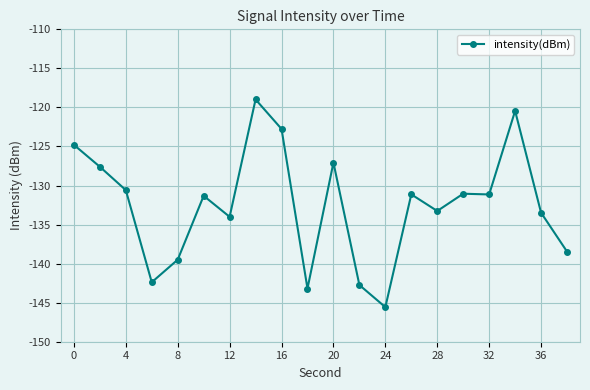

What is the value of the 16th point from the left?

-131.0